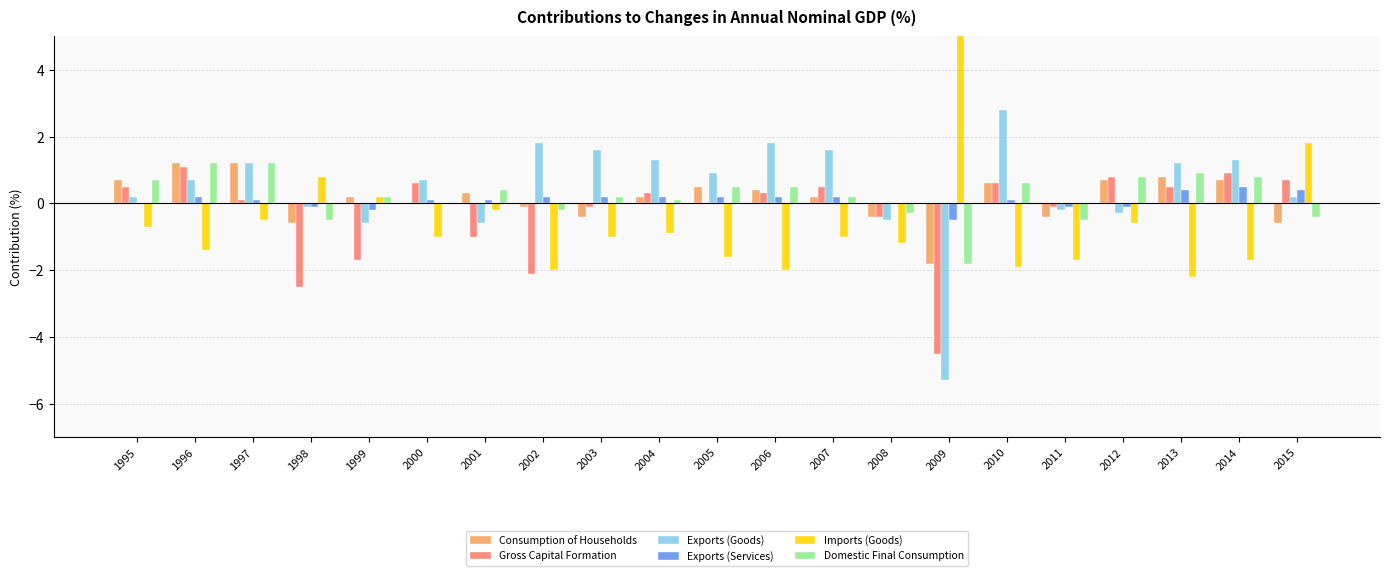

Which series has the largest total across all categories?

Exports (Goods)